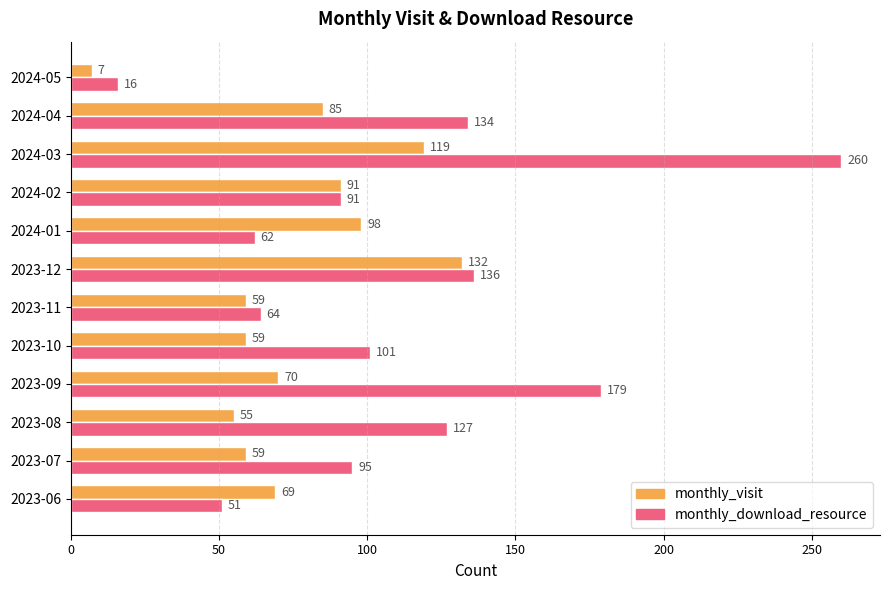

Between 2024-01 and 2024-04, which series saw the biggest shift?

monthly_download_resource